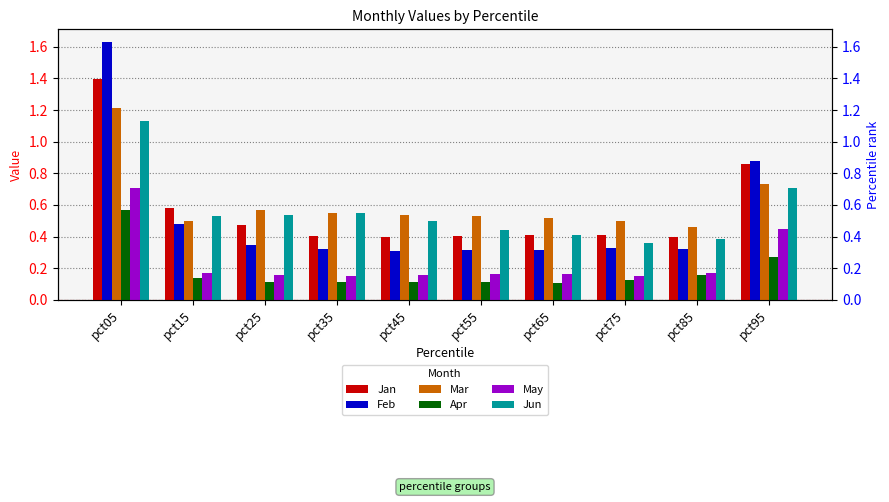

List the series in order of their peak value, lowest first.

Apr, May, Jun, Mar, Jan, Feb